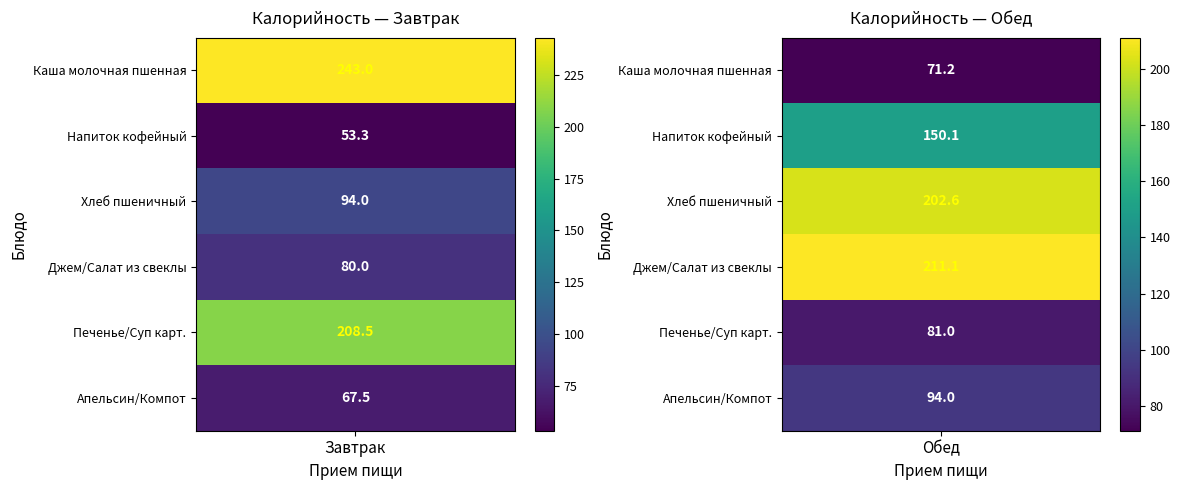

Which series has the widest spread of values?

Завтрак